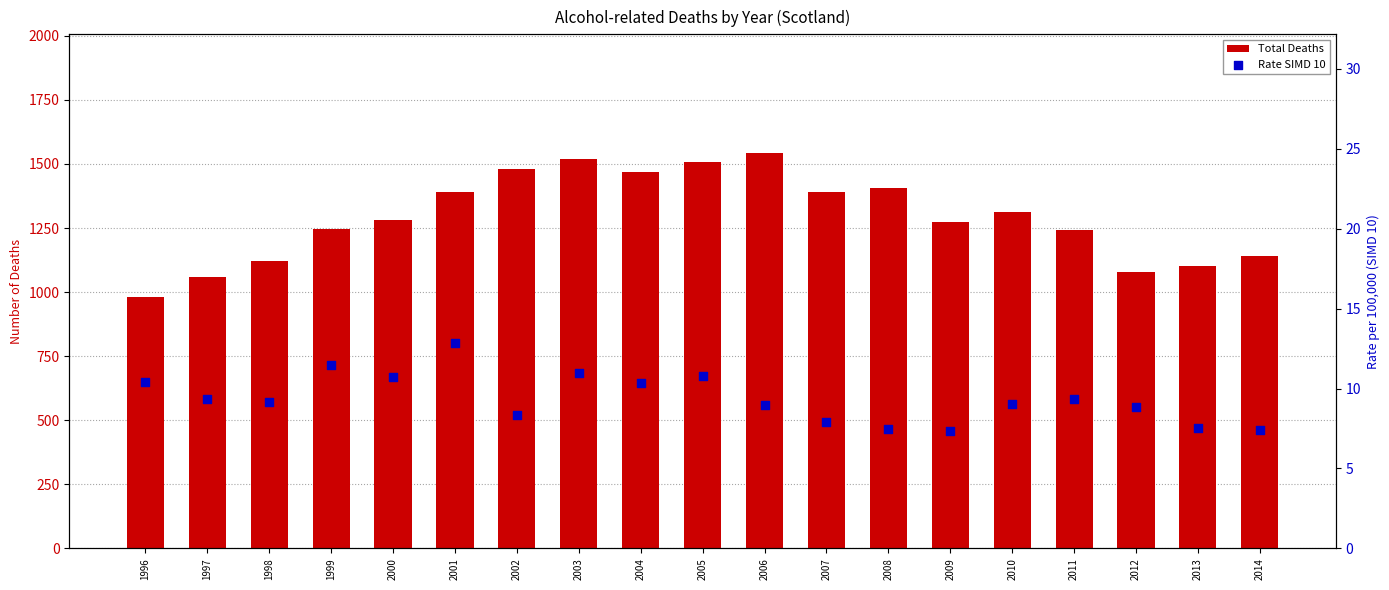

Which series reaches the maximum Y coordinate?

Total Deaths